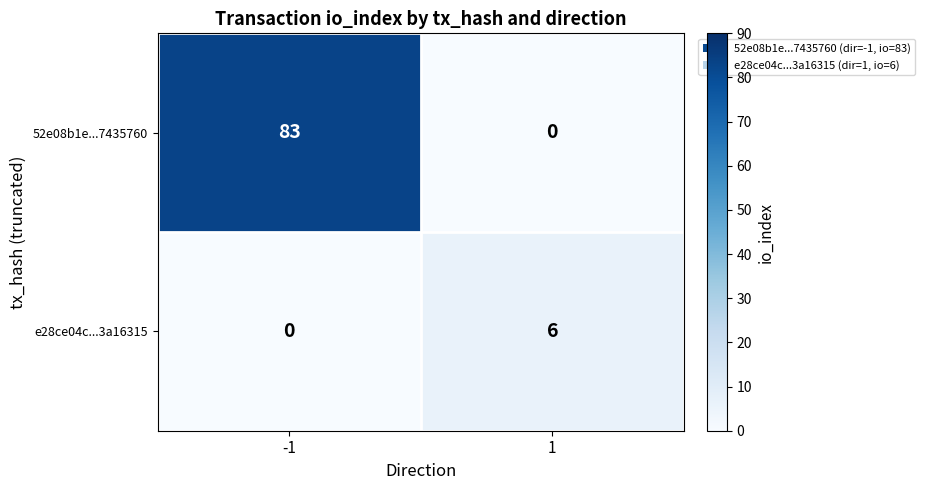

Is it true that e28ce04c...3a16315 equals 0 at -1?

True